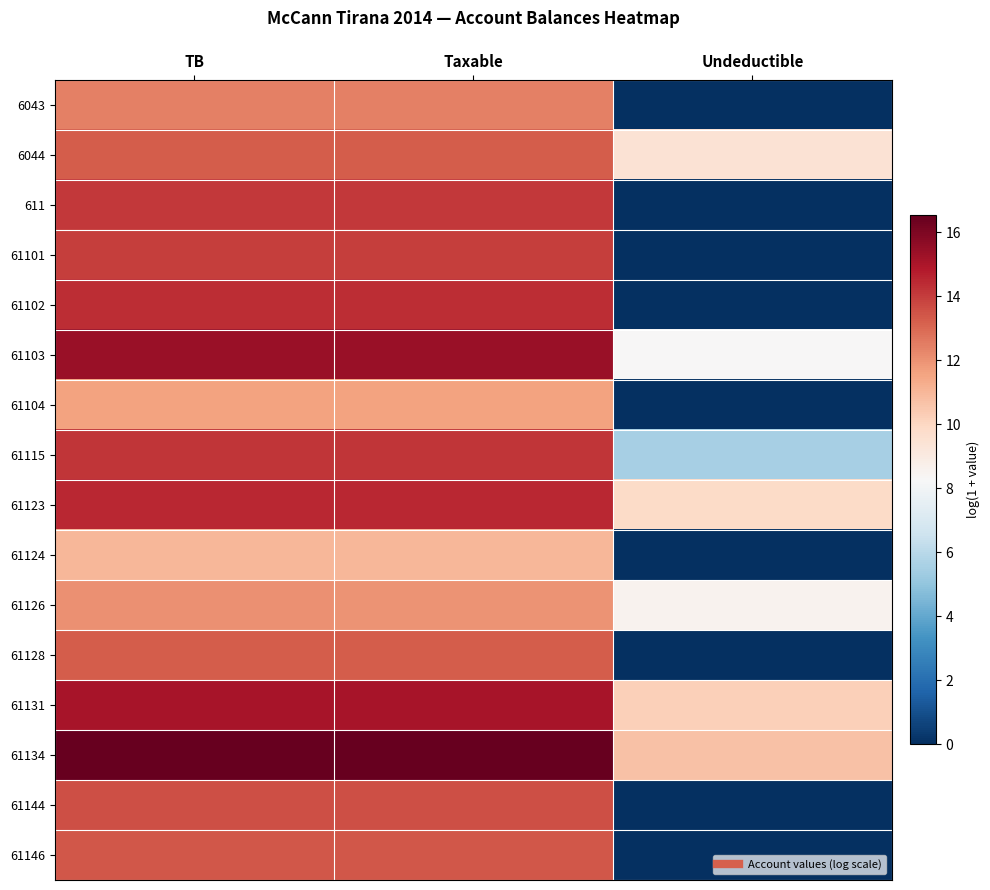

What is the maximum value shown in the chart?

16.5